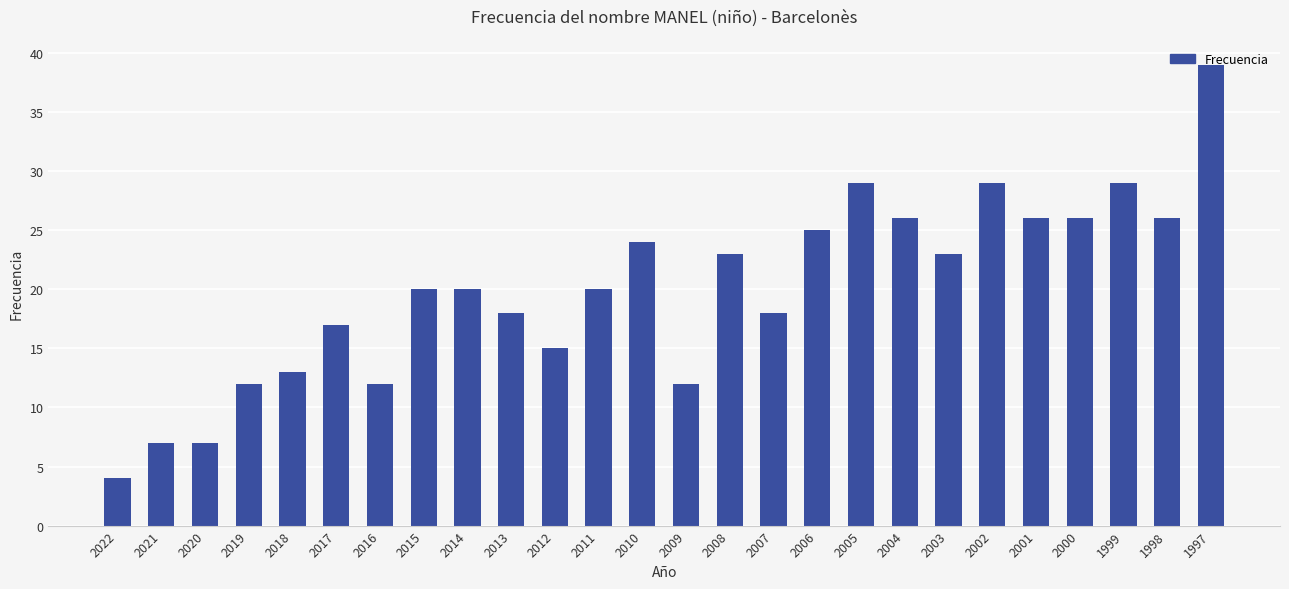

What is the change in value from 2020 to 2002?

+22